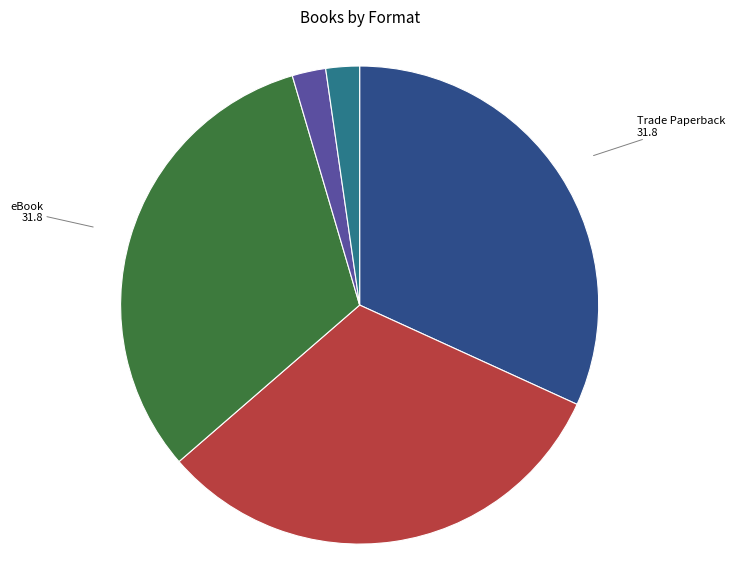

What is the ratio of the value at Trade Paperback to the value at Hardcover?

1.0